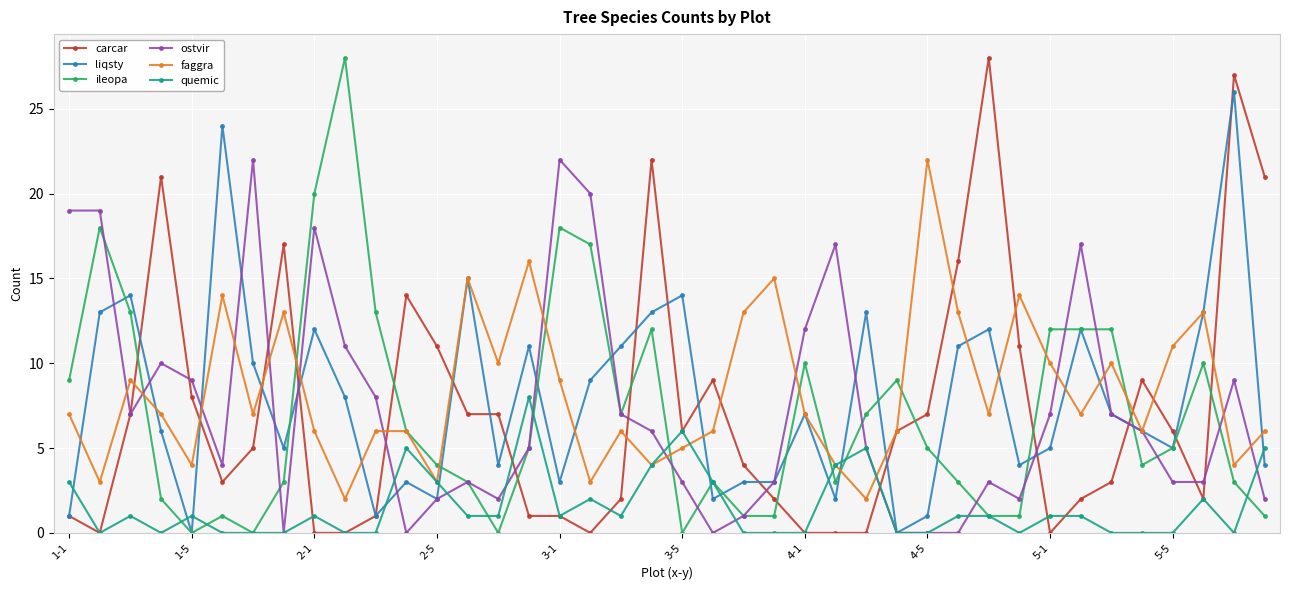

What is the difference between the maximum and minimum values in the carcar series?

28